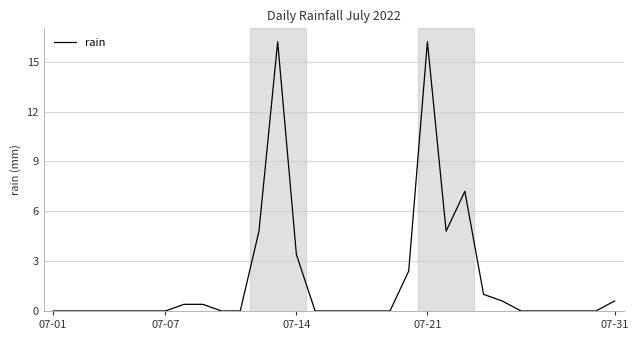

Reading right to left, extract all data points from this chart.

0.6	0.0	0.0	0.0	0.0	0.0	0.6	1.0	7.2	4.8	16.2	2.4	0.0	0.0	0.0	0.0	0.0	3.4	16.2	4.8	0.0	0.0	0.4	0.4	0.0	0.0	0.0	0.0	0.0	0.0	0.0